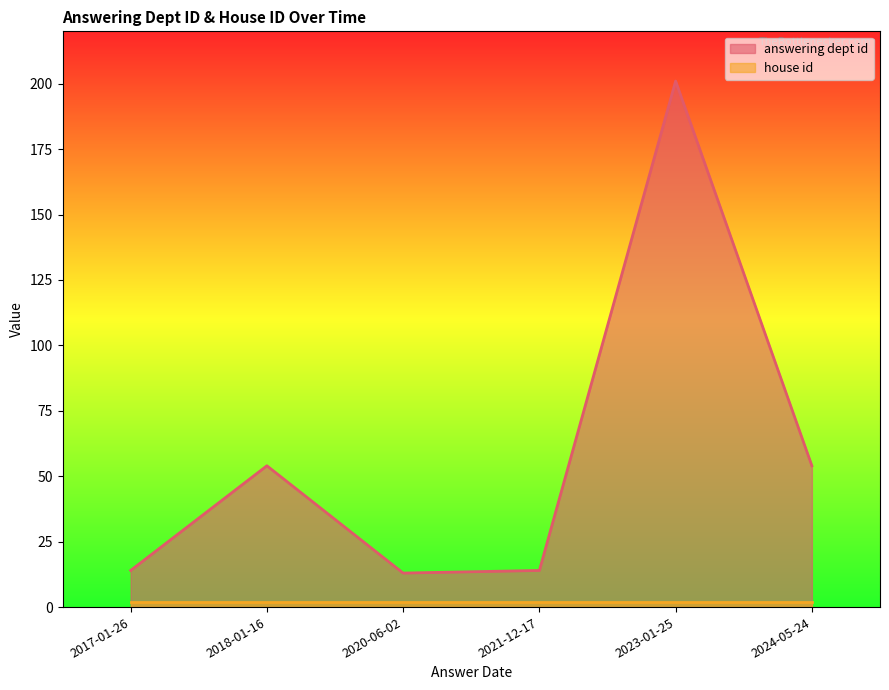

Where is the data nearest to the value 107?

2018-01-16